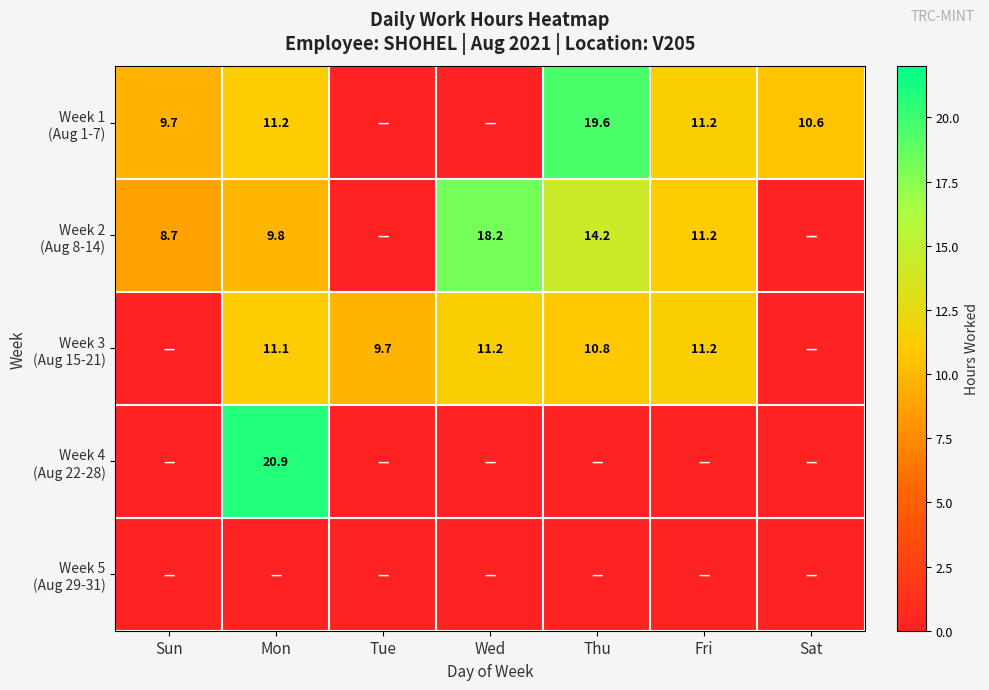

What is the spread (max minus min) of values at Fri?

11.2